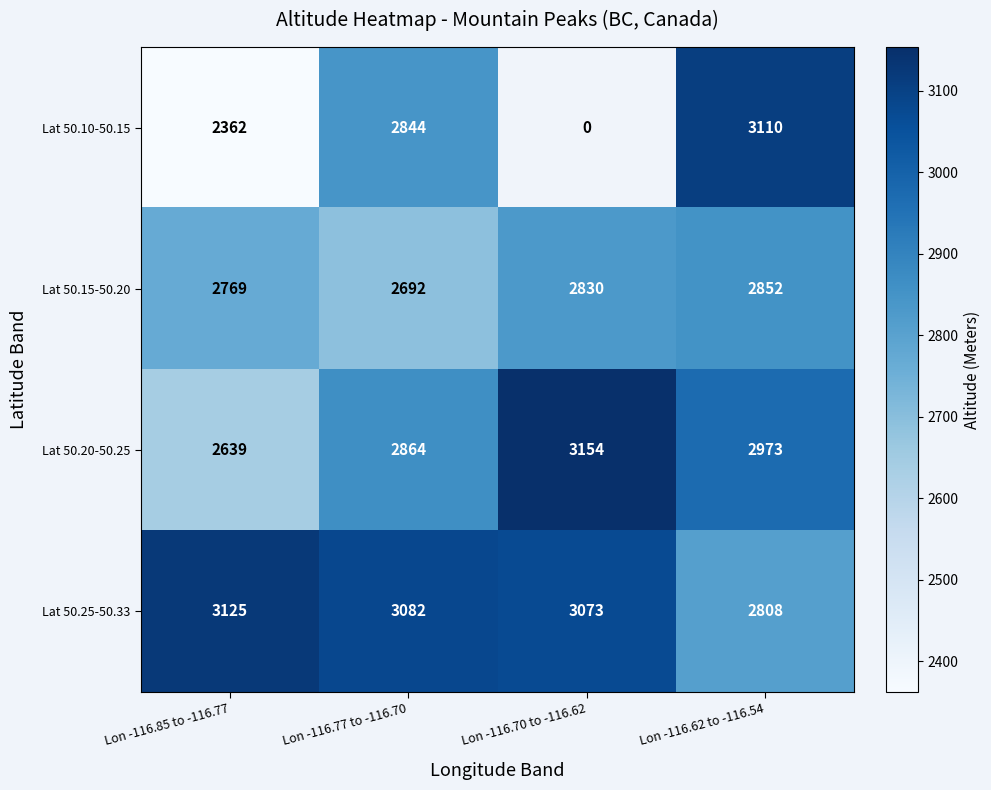

Rank the series at Lon -116.62 to -116.54 from lowest to highest value.

Lat 50.25-50.33, Lat 50.15-50.20, Lat 50.20-50.25, Lat 50.10-50.15